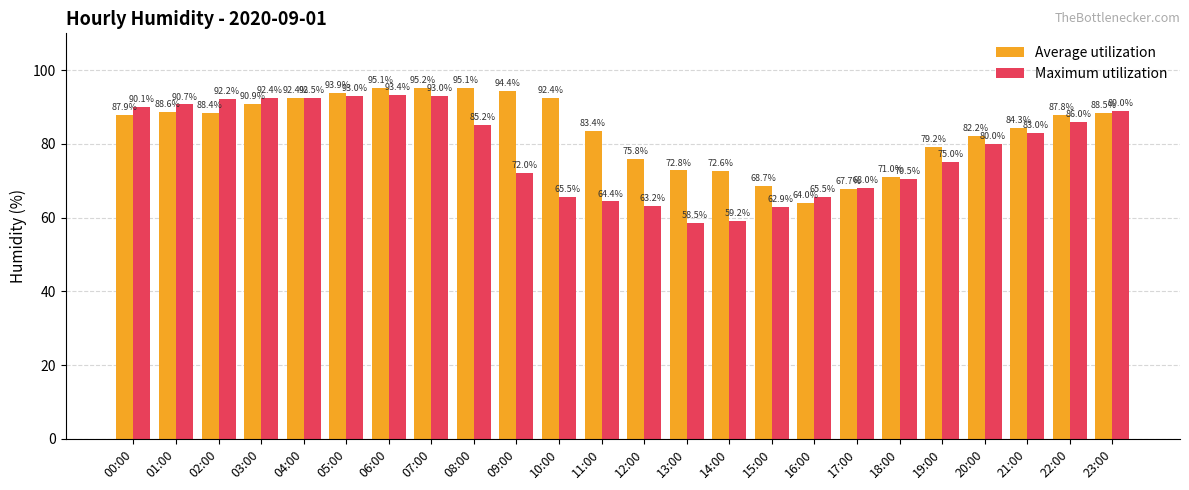

List the series in order of their overall mean, lowest first.

Maximum utilization, Average utilization